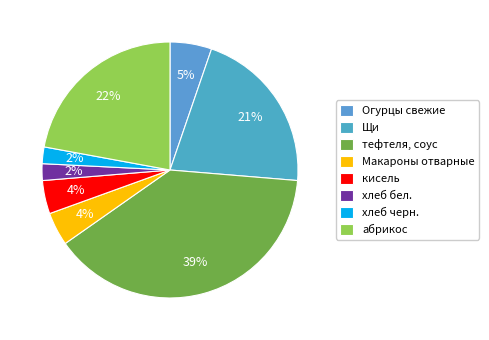

To the nearest percent, what is the combined percentage of абрикос and Щи?

43%